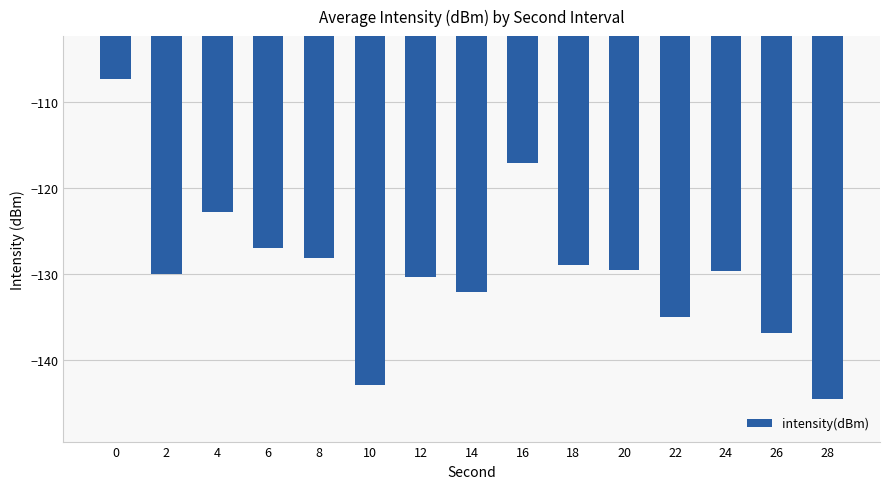

What is the difference between the second highest and second lowest values?

25.8